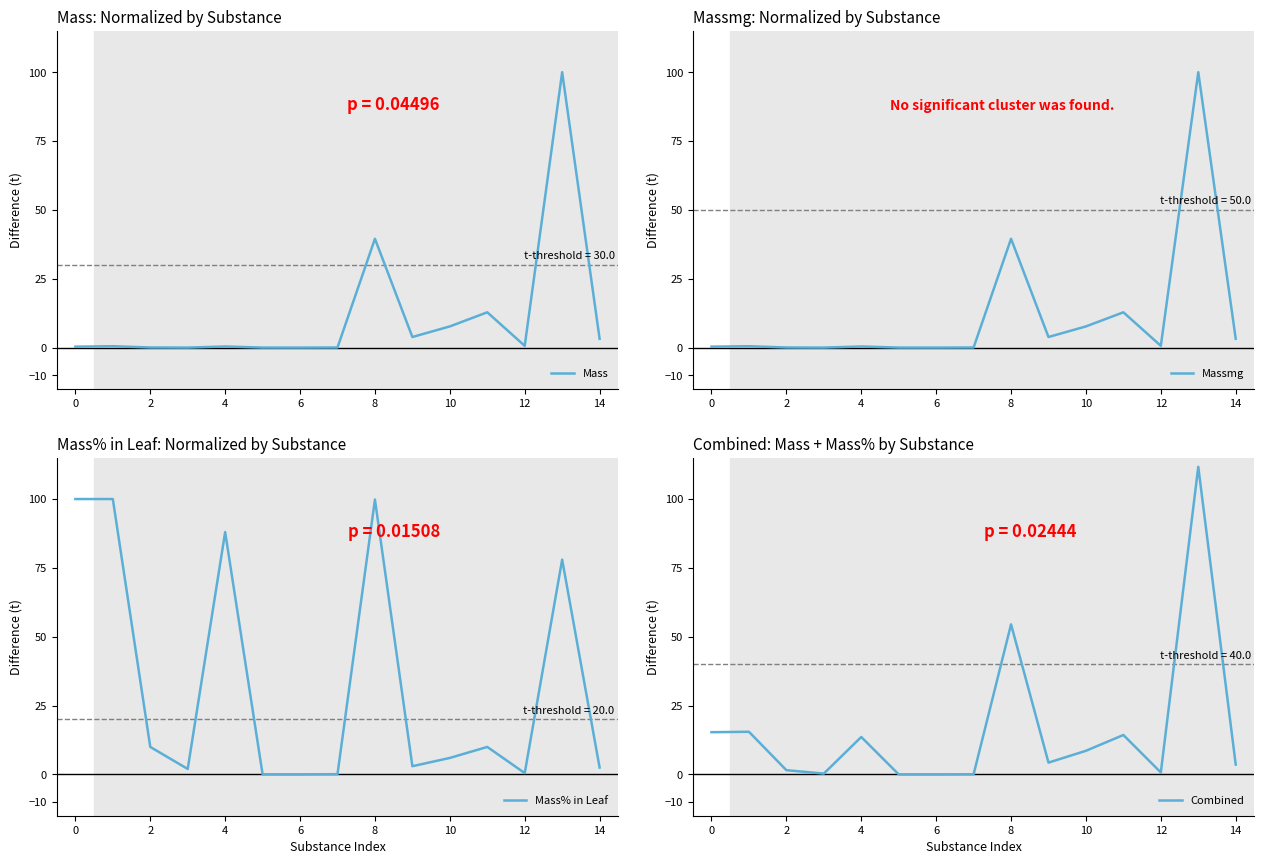

What is the highest value of the Mass series?

100.0